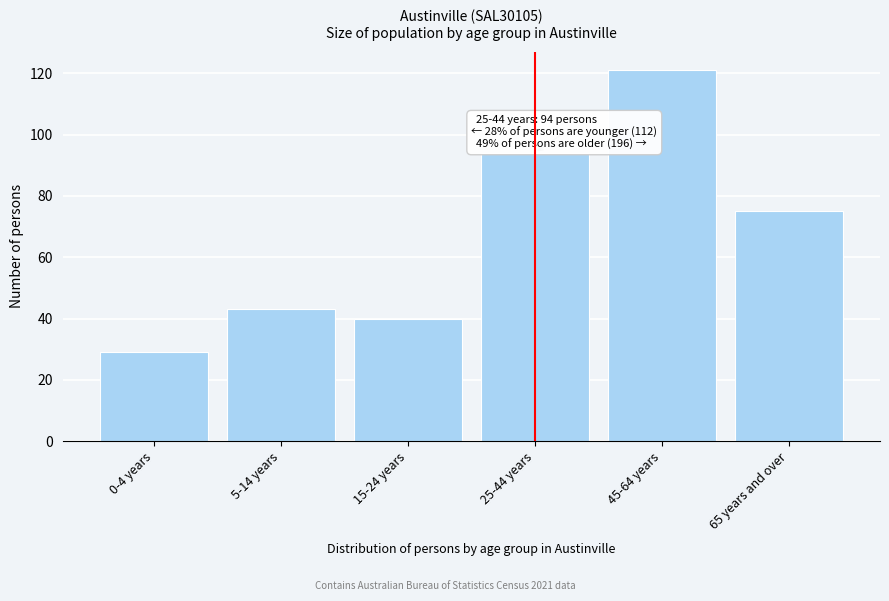

Reading left to right, what are all the values shown in this chart?

0-4 years=29	5-14 years=43	15-24 years=40	25-44 years=94	45-64 years=121	65 years and over=75